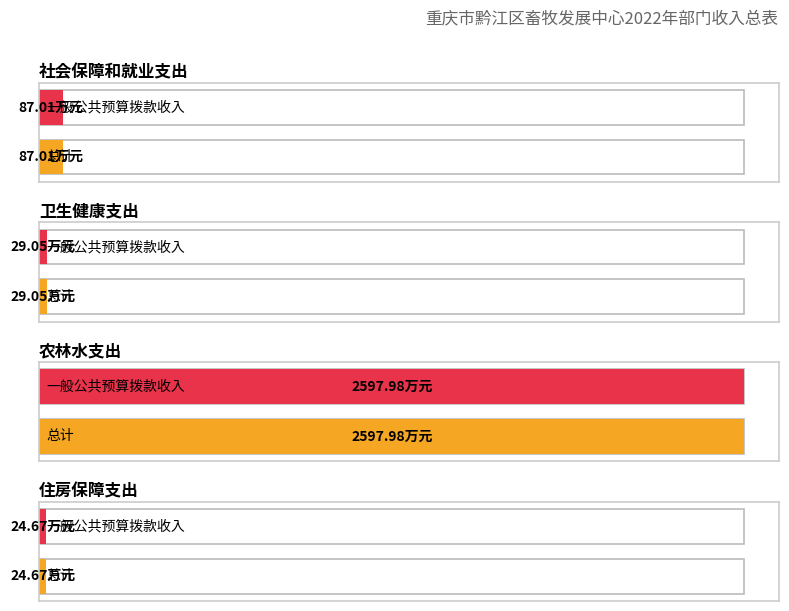

At 社会保障和就业支出, list the series in order from largest to smallest.

总计, 一般公共预算拨款收入